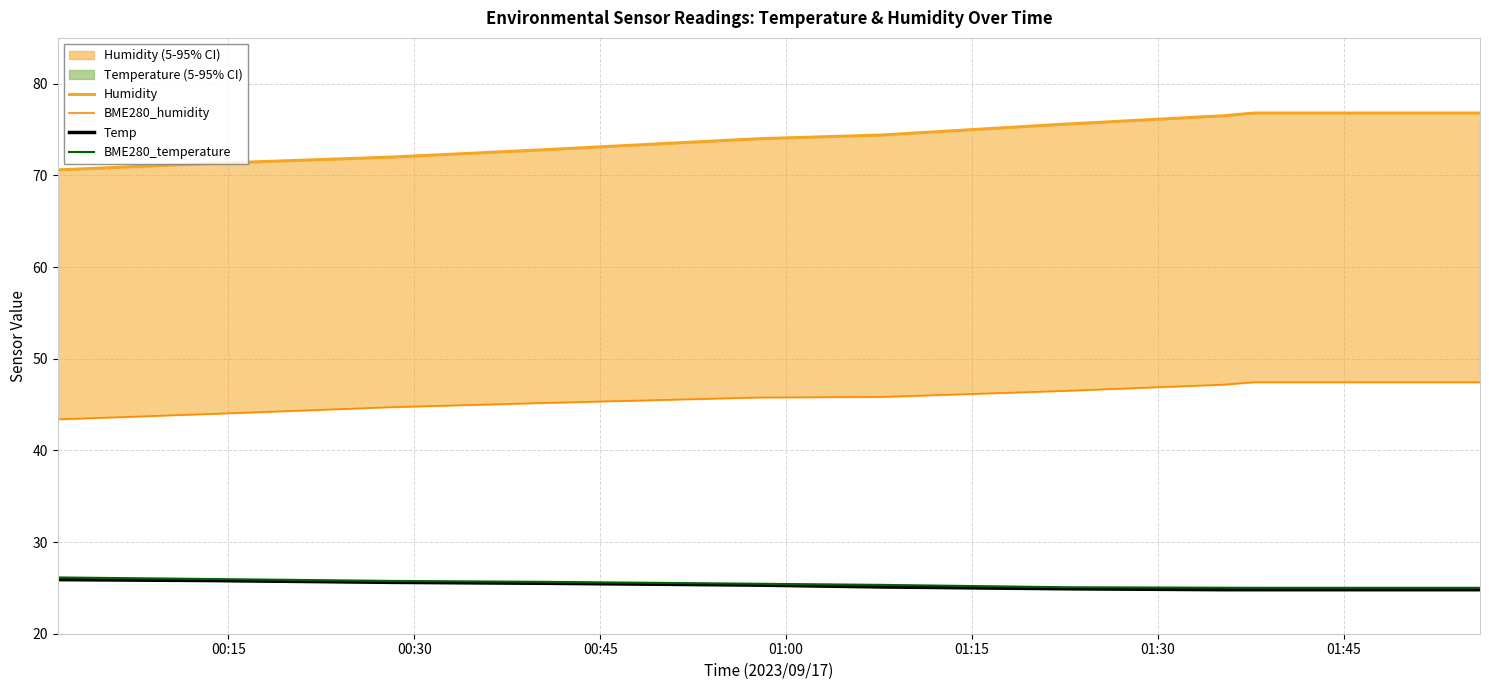

True or false: Temp and BME280_temperature cross at least once.

False